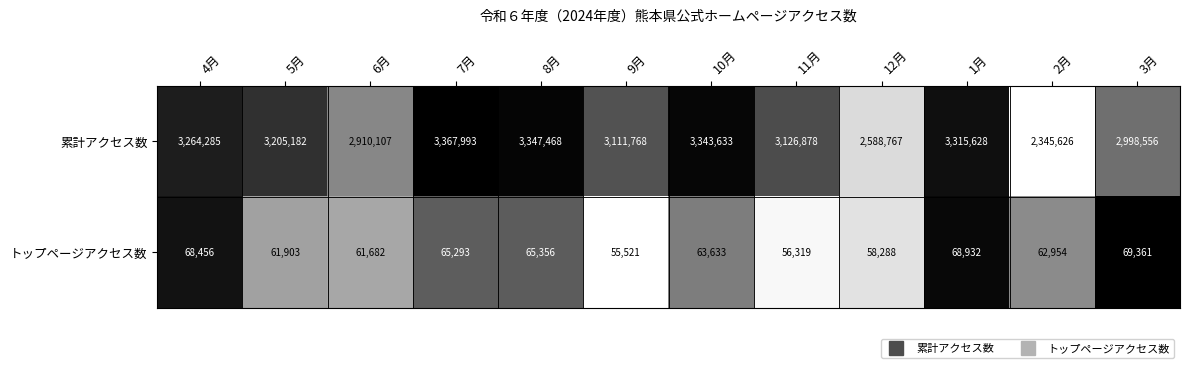

Rank the series at 1月 from highest to lowest value.

累計アクセス数, トップページアクセス数